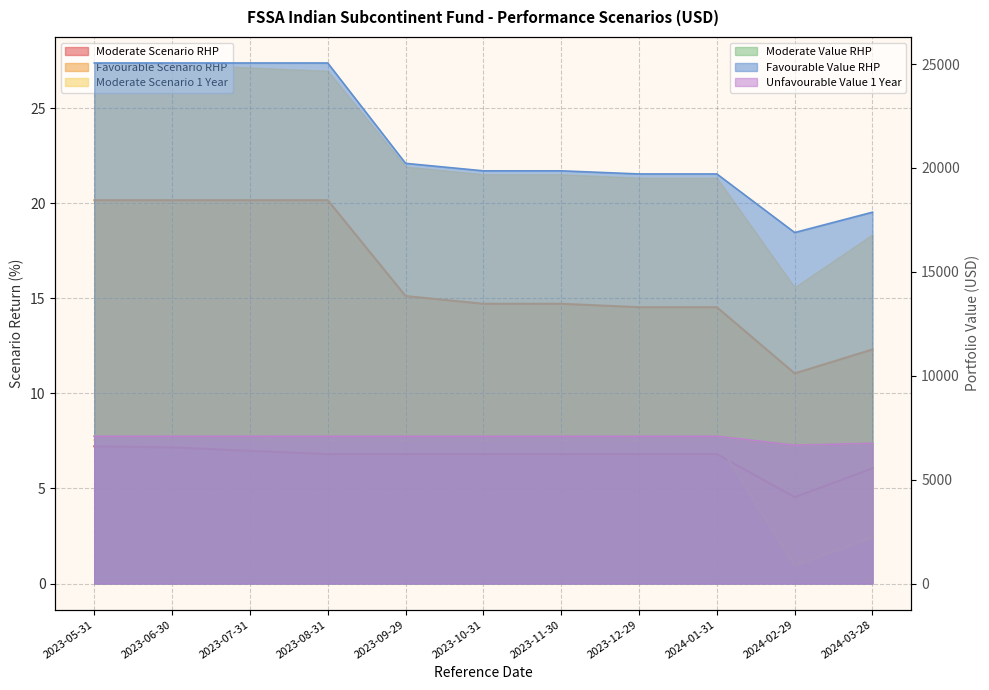

What position from the left is 2023-06-30?

2